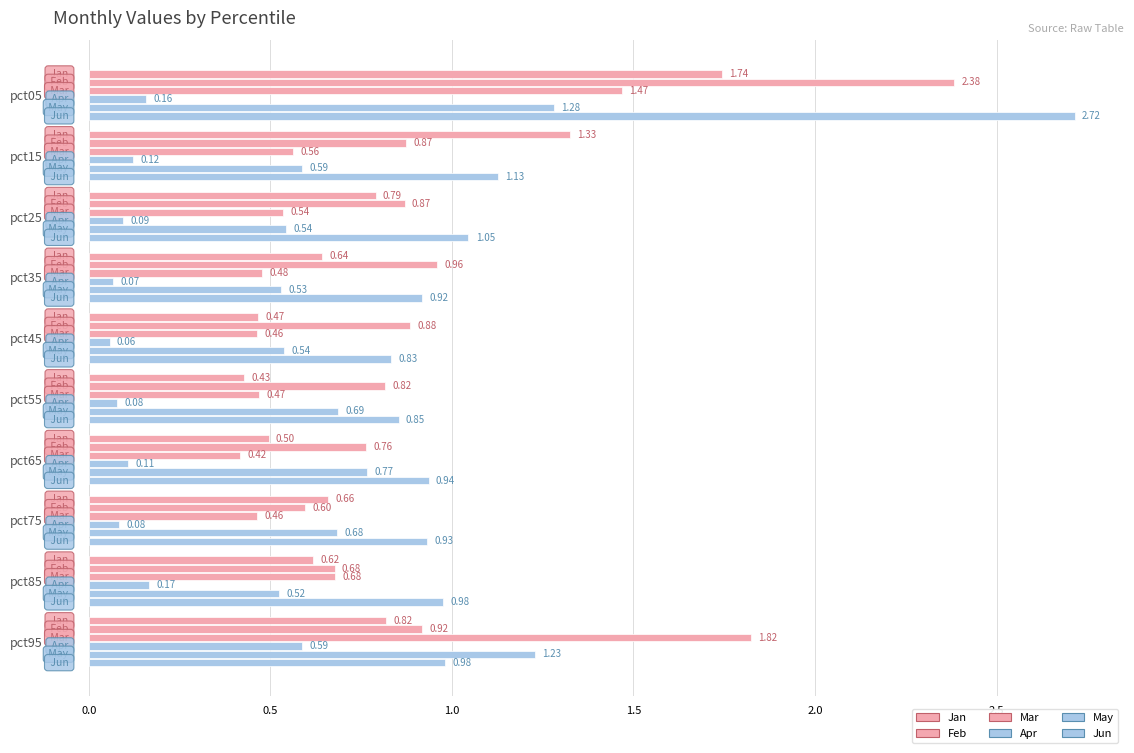

What is the difference between the second highest and minimum values in the Mar series?

1.1